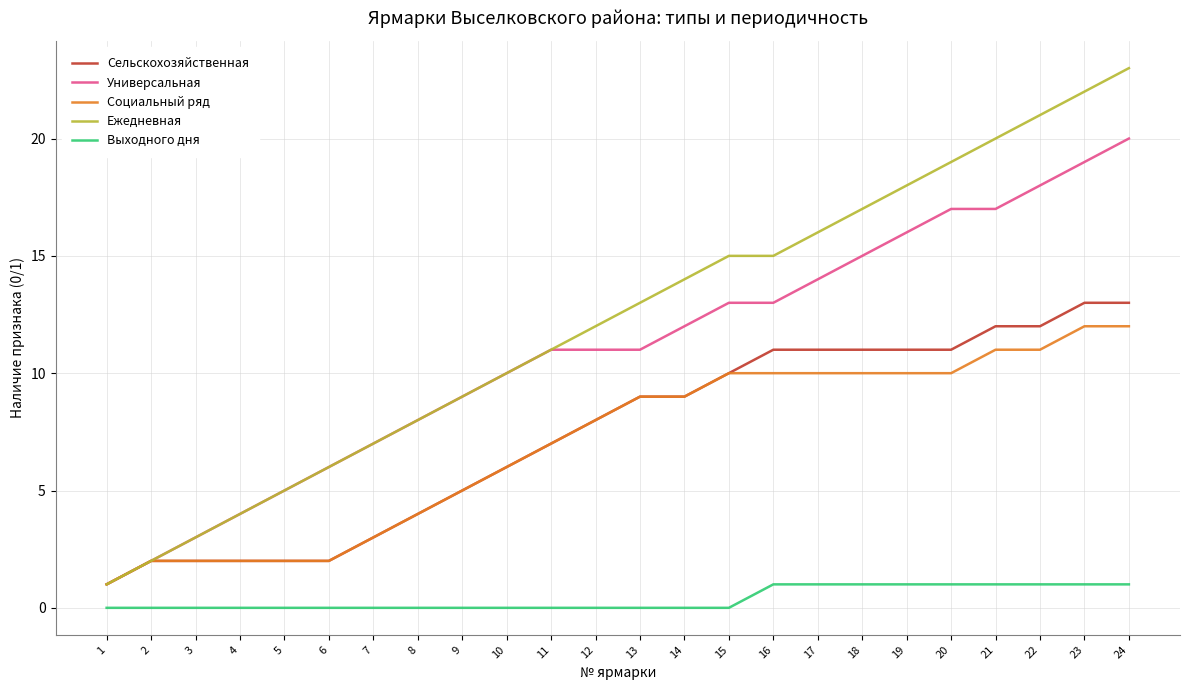

List the series in order of their peak value, lowest first.

Выходного дня, Социальный ряд, Сельскохозяйственная, Универсальная, Ежедневная